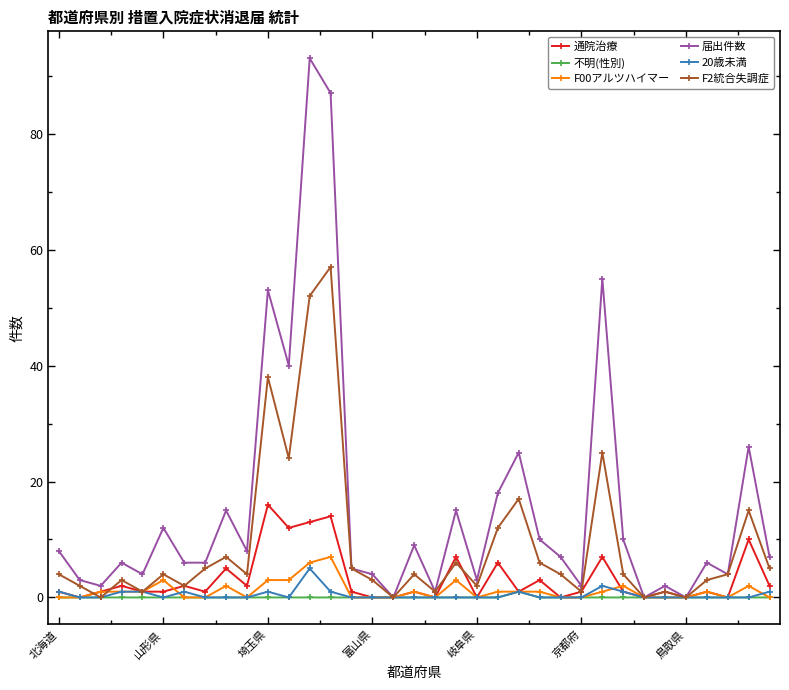

What is the maximum value shown in the chart?

93